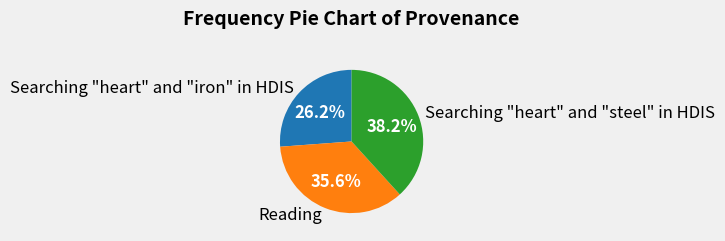

Rank the categories by value from highest to lowest.

Searching "heart" and "steel" in HDIS, Reading, Searching "heart" and "iron" in HDIS